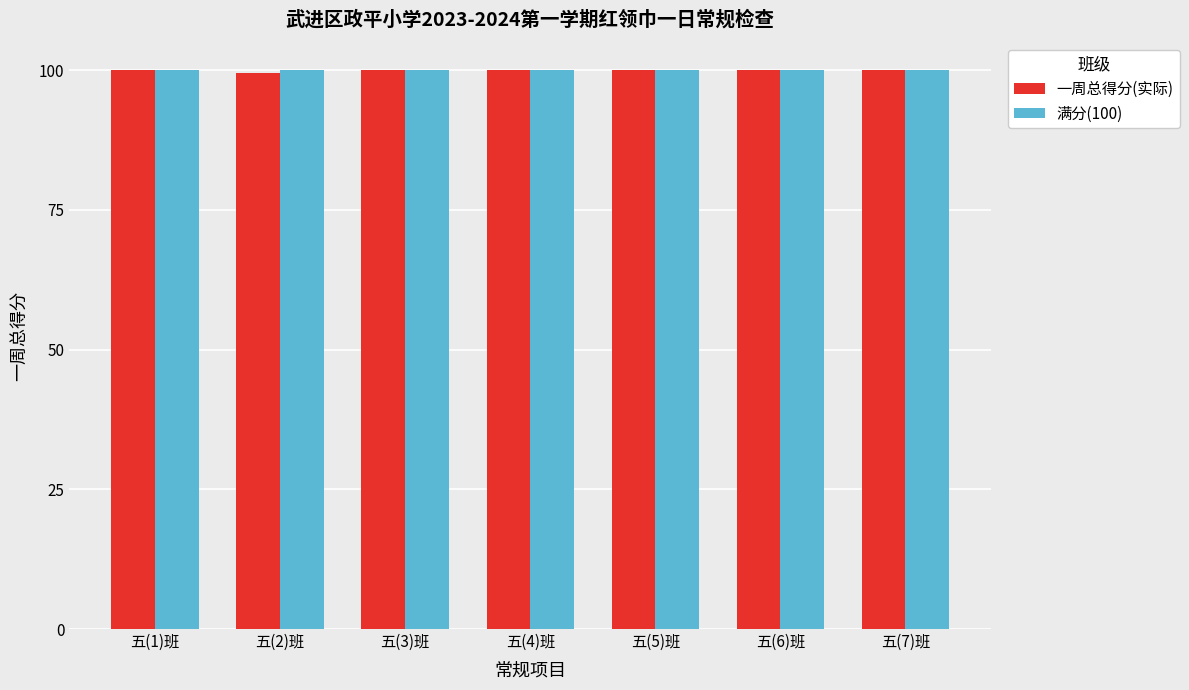

What is the difference between the maximum and minimum values in the 一周总得分(实际) series?

0.5